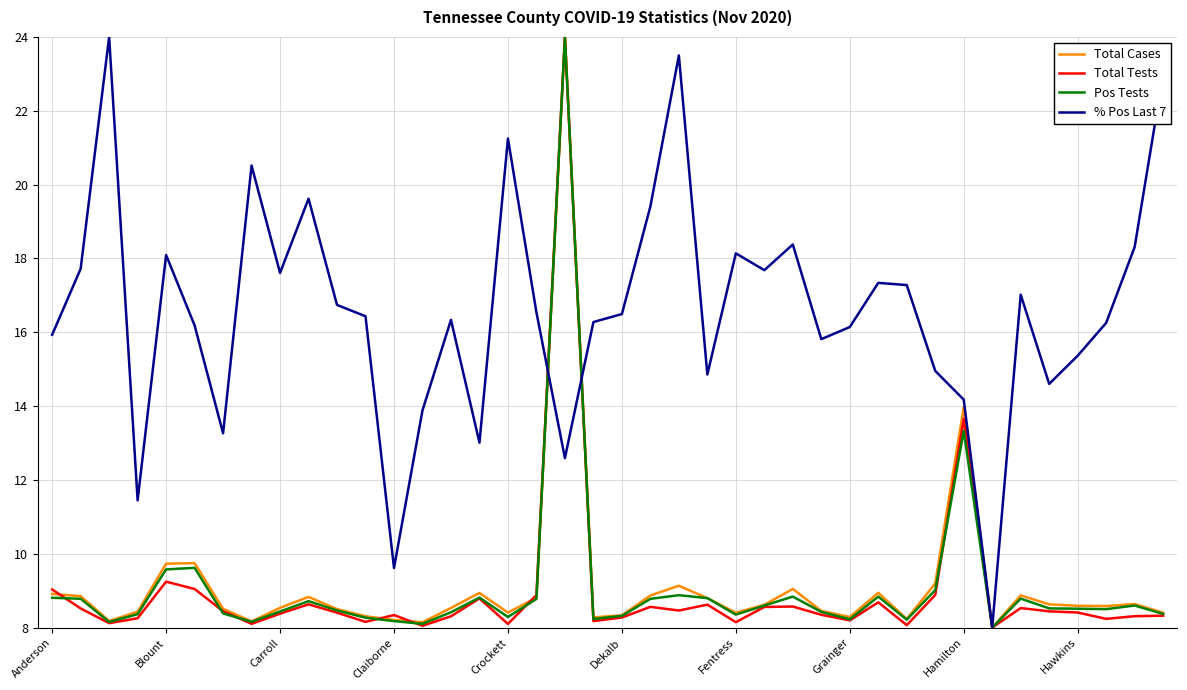

What is the minimum value for Pos Tests?

8.0